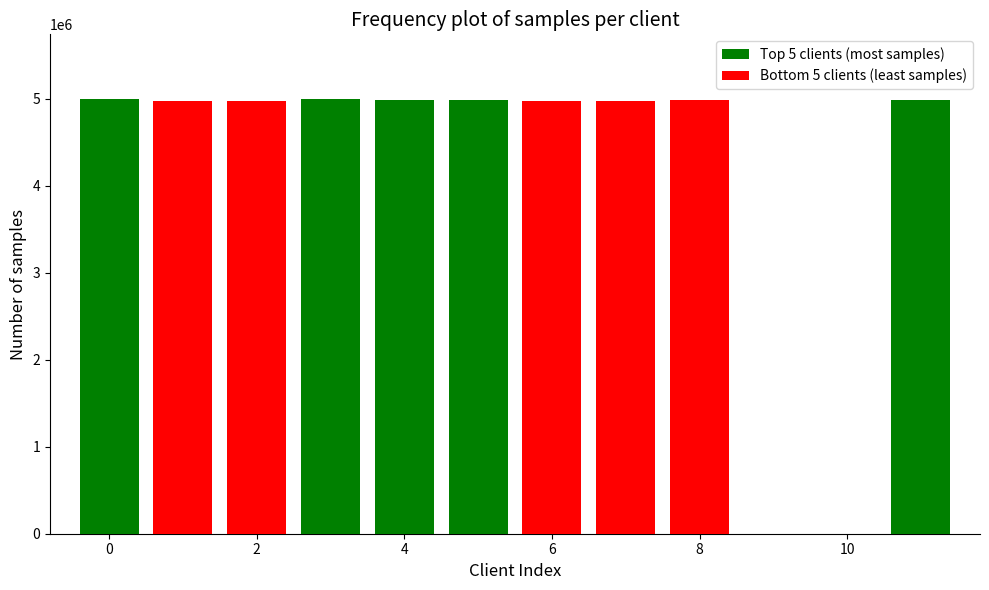

Reading left to right, list all the values displayed in this chart.

Top 5 clients (most samples): 4991725	4991893	4991328	4991059	4990167
Bottom 5 clients (least samples): 4969623	4971291	4972073	4973092	4980360